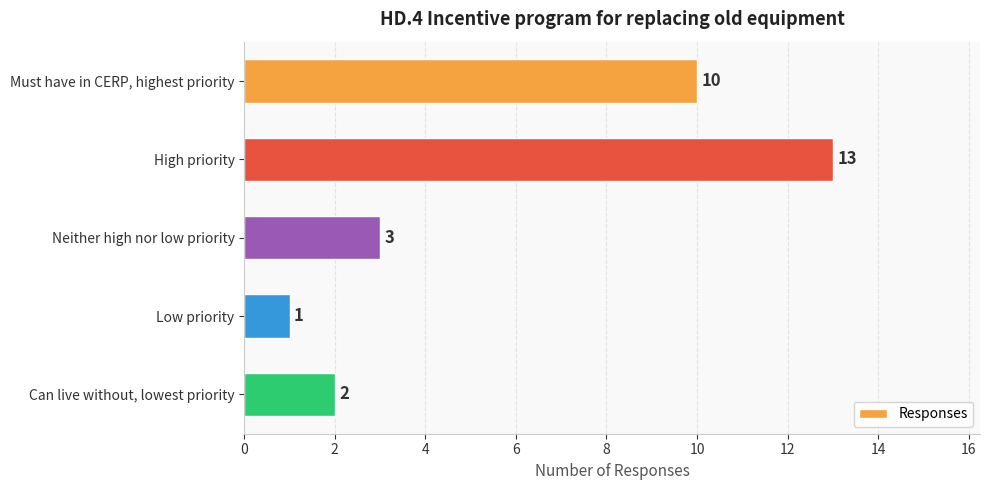

The chart shows a value of 1 at Can live without, lowest priority. True or false?

False